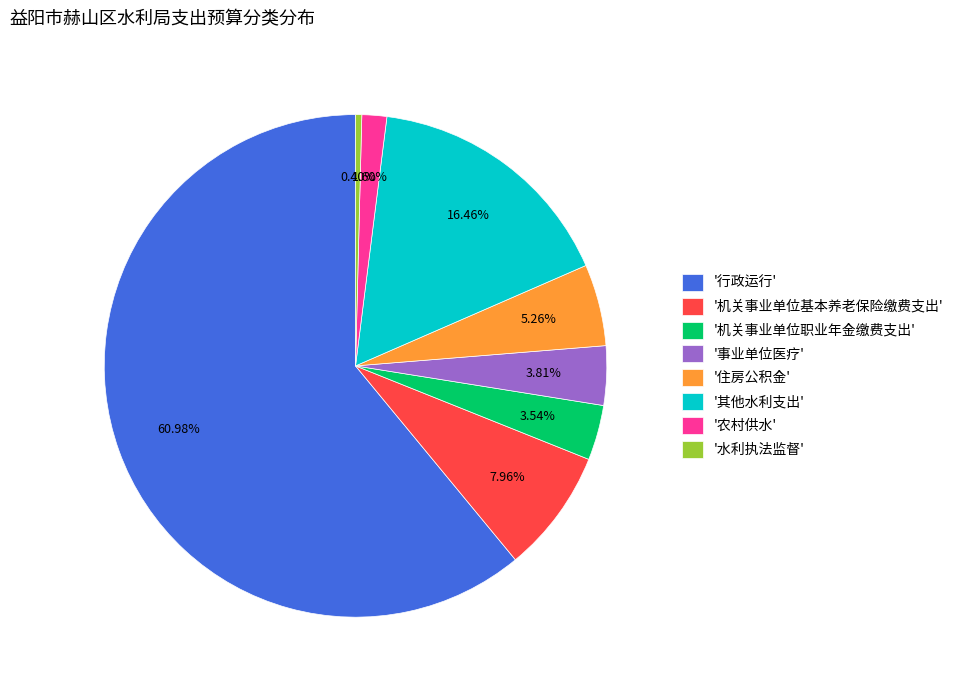

How many slices are in this pie chart?

8